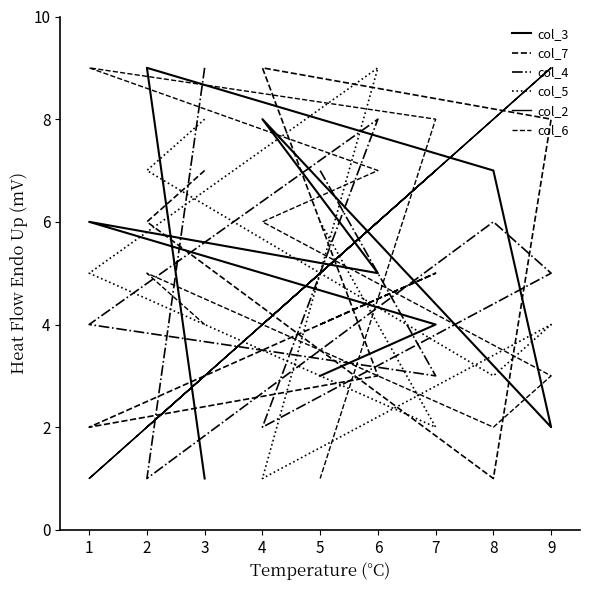

What are all the series names shown in the legend?

col_3, col_7, col_4, col_5, col_2, col_6